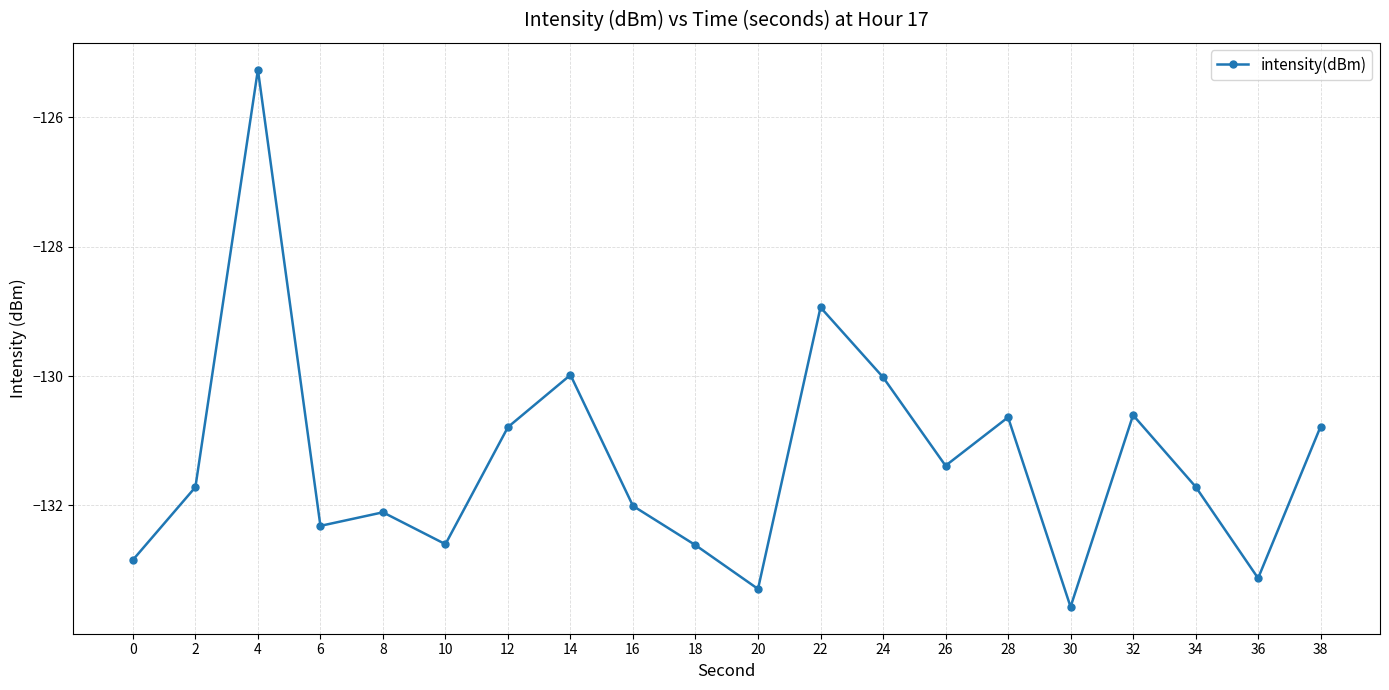

At which category does the data reach its first local valley?

6